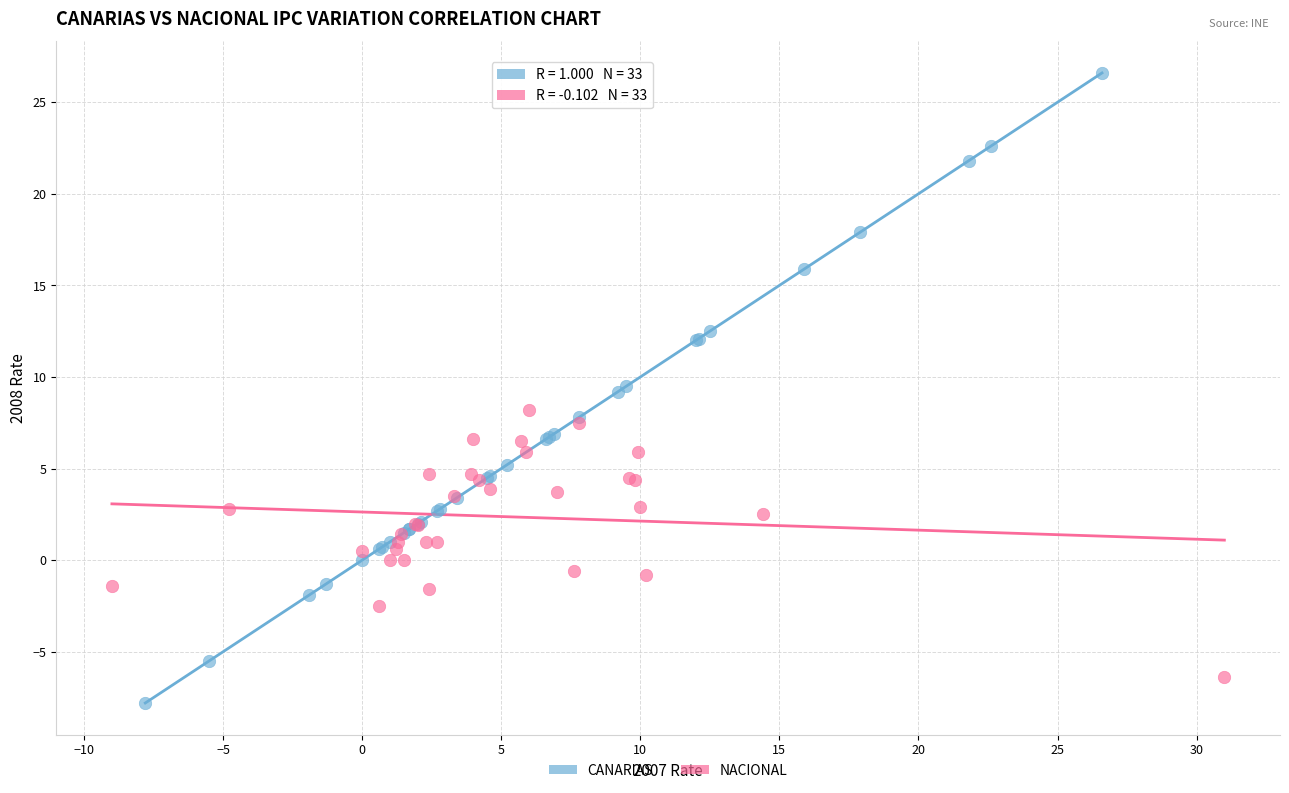

Which series contains the lowest Y value?

CANARIAS